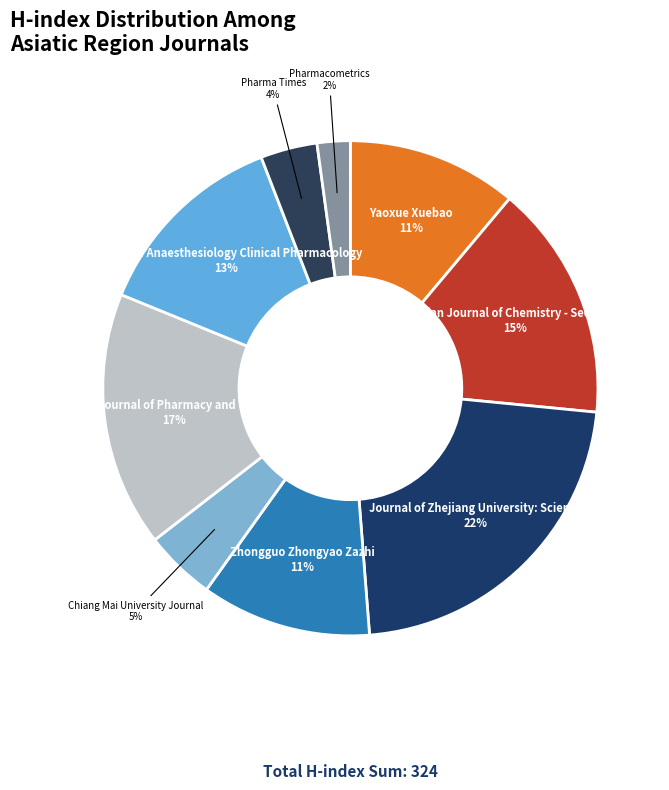

Does Indian Journal of Chemistry - Section B represent more than half of the total?

No